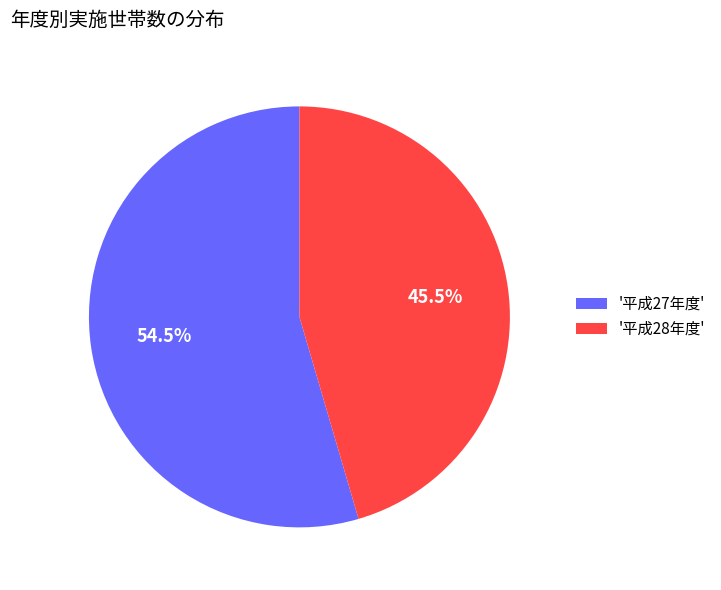

What portion of the pie excludes '平成28年度'?

54.5%